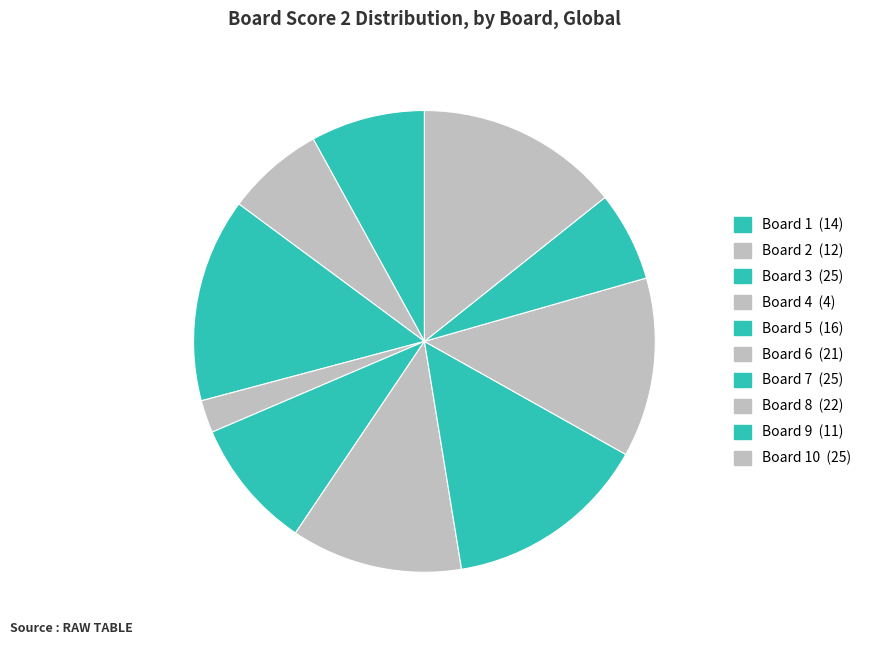

How many slices are in this pie chart?

10